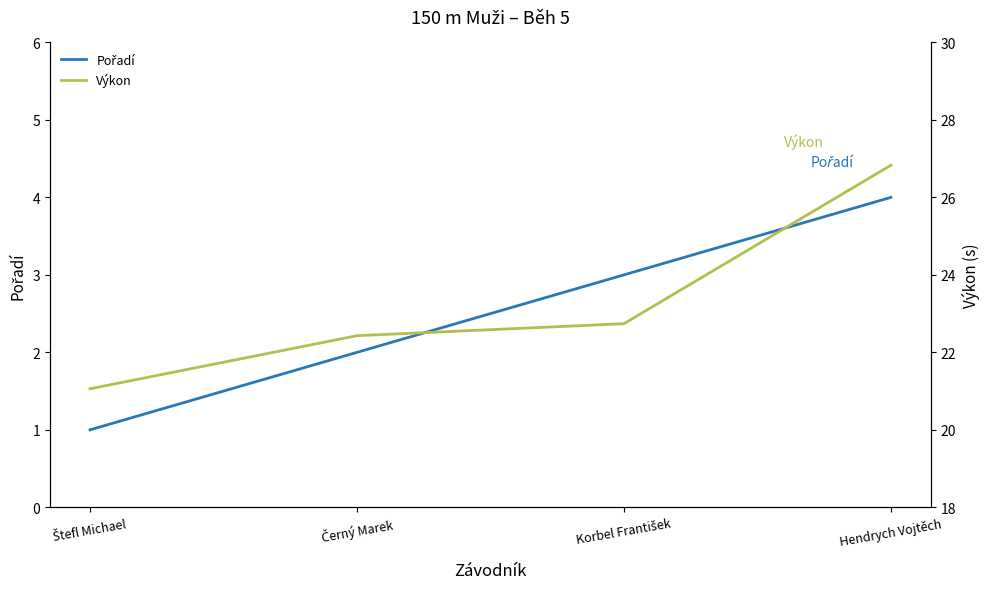

What value does the Výkon series have at Hendrych Vojtěch?

26.8